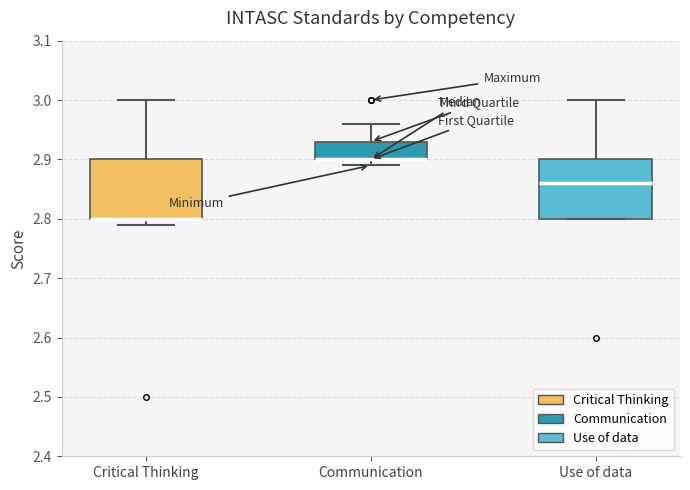

Reading left to right, read every box against the y-axis: the position of its median line, the range the box covers, and the ends of its whiskers. The values are not printed on the chart, so give them approximately, as read against the axis.

Critical Thinking: median 2.80 (drawn on the box's lower edge), box 2.80 to 2.90, whiskers 2.79 to 3.00
Communication: median 2.90 (drawn on the box's lower edge), box 2.90 to 2.93, whiskers 2.89 to 2.96
Use of data: median 2.86, box 2.80 to 2.90, whiskers 2.80 to 3.00